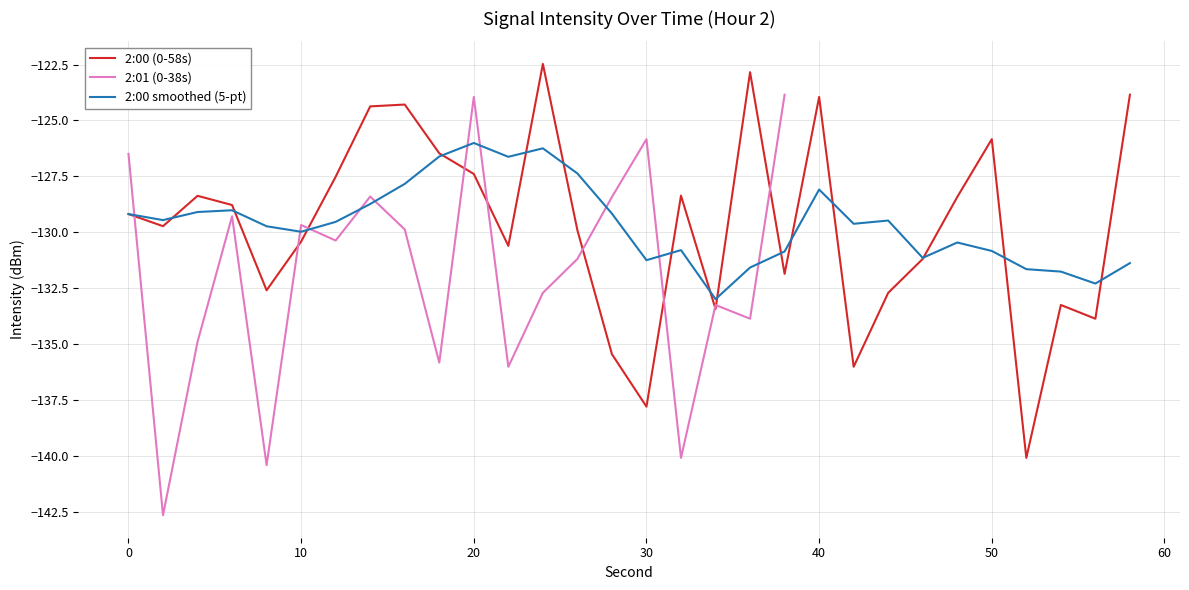

What is the minimum value for 2:00 smoothed (5-pt)?

-133.0